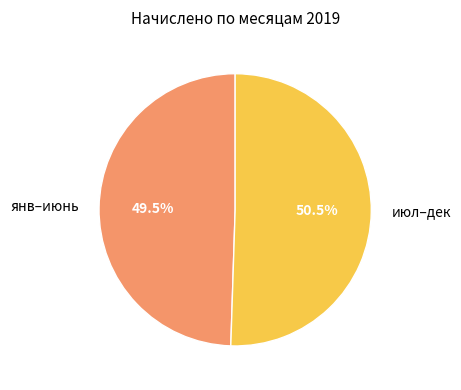

Is янв–июнь the majority of the pie?

No